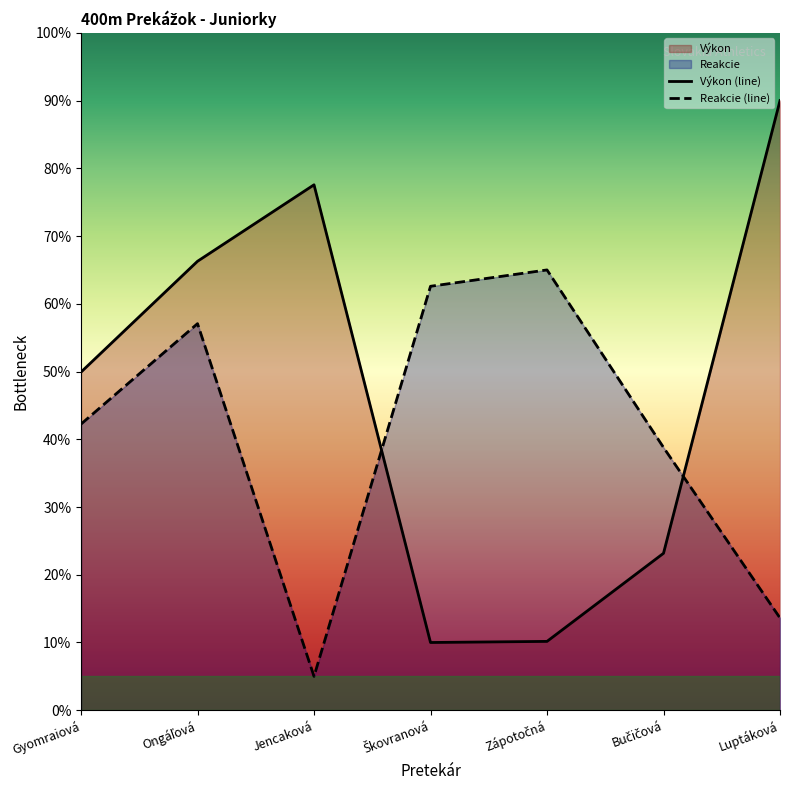

Reading left to right, what are all the values shown in this chart?

Výkon: Gyomraiová=49.9	Ongáľová=66.3	Jencaková=77.6	Škovranová=10.0	Zápotočná=10.2	Bučičová=23.2	Luptáková=90.0
Reakcie: Gyomraiová=42.2	Ongáľová=57.1	Jencaková=5.0	Škovranová=62.6	Zápotočná=65.0	Bučičová=38.8	Luptáková=13.6